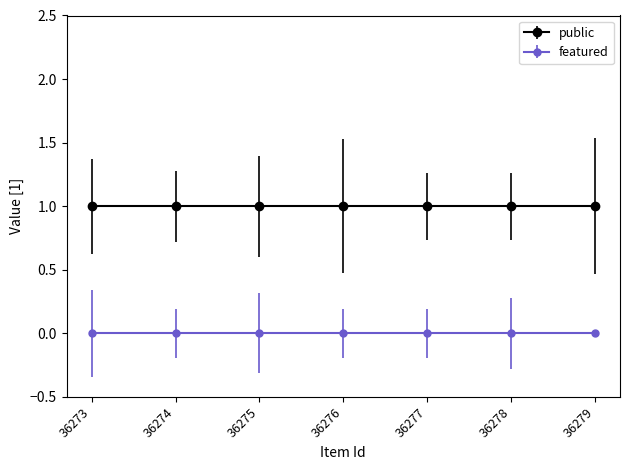

True or false: public and featured cross at least once.

False